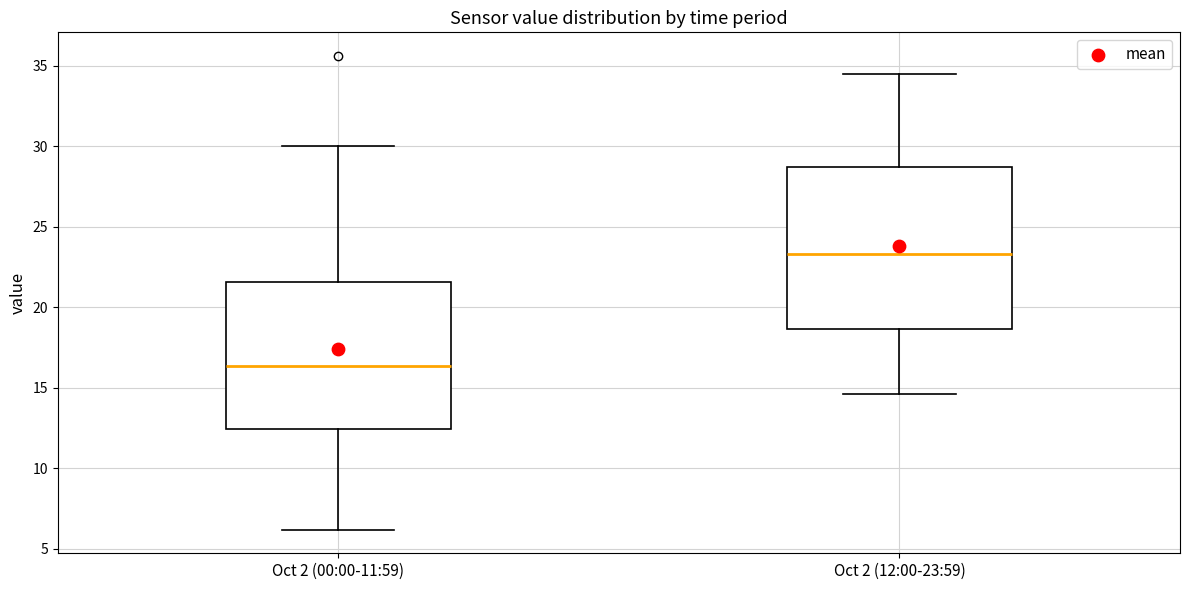

Reading left to right, read every box against the y-axis: the position of its median line, the range the box covers, and the ends of its whiskers. The values are not printed on the chart, so give them approximately, as read against the axis.

Oct 2 (00:00-11:59): median 16.5, box 12.5 to 21.5, whiskers 6.0 to 30.0
Oct 2 (12:00-23:59): median 23.5, box 18.5 to 28.5, whiskers 14.5 to 34.5